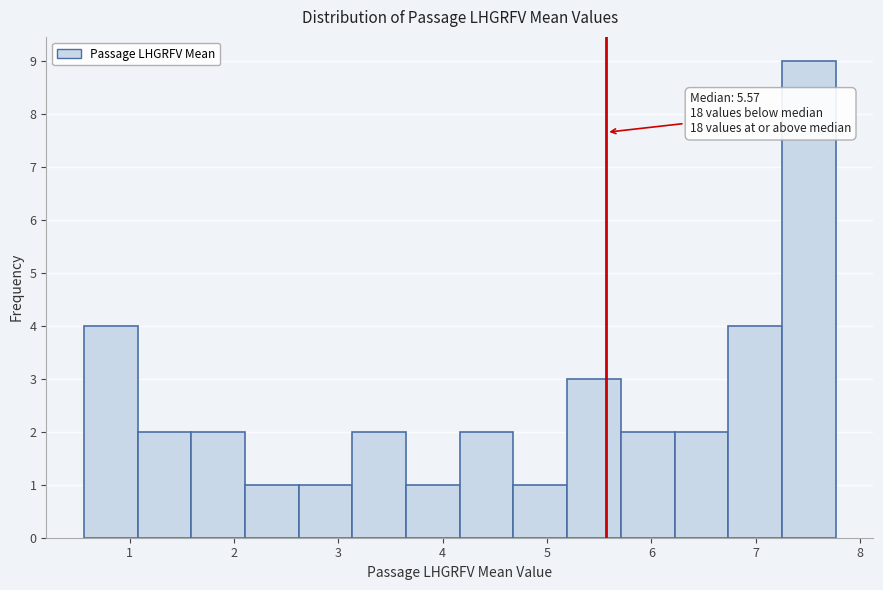

Over which range of the x-axis is the bar tallest?

7.3 to 7.8